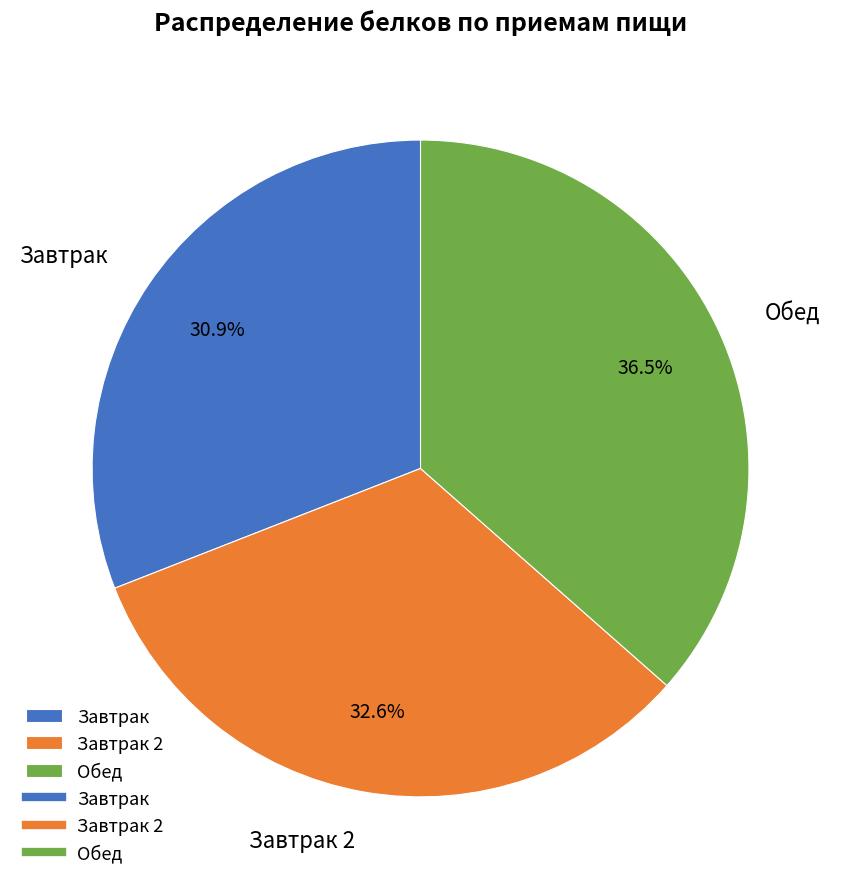

What is the largest slice in the pie chart?

Обед